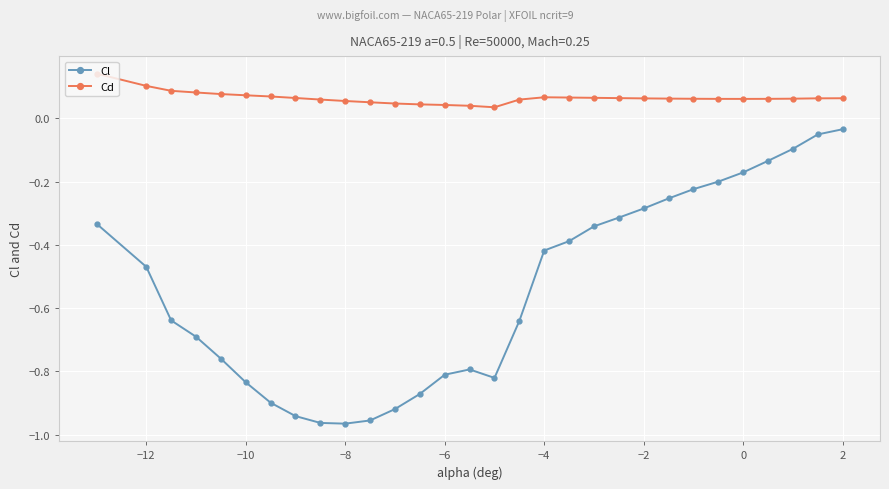

How many Cd values are between 0 and 1?

30